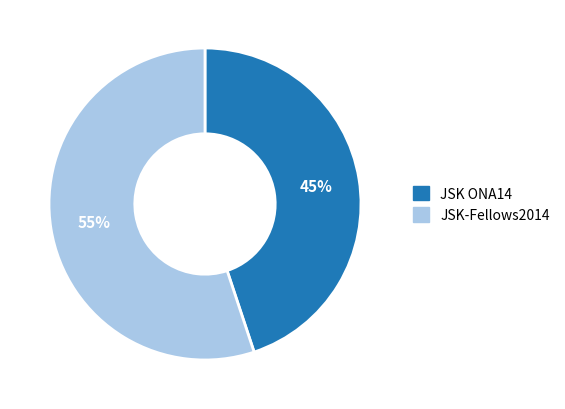

Is JSK ONA14 the majority of the pie?

No